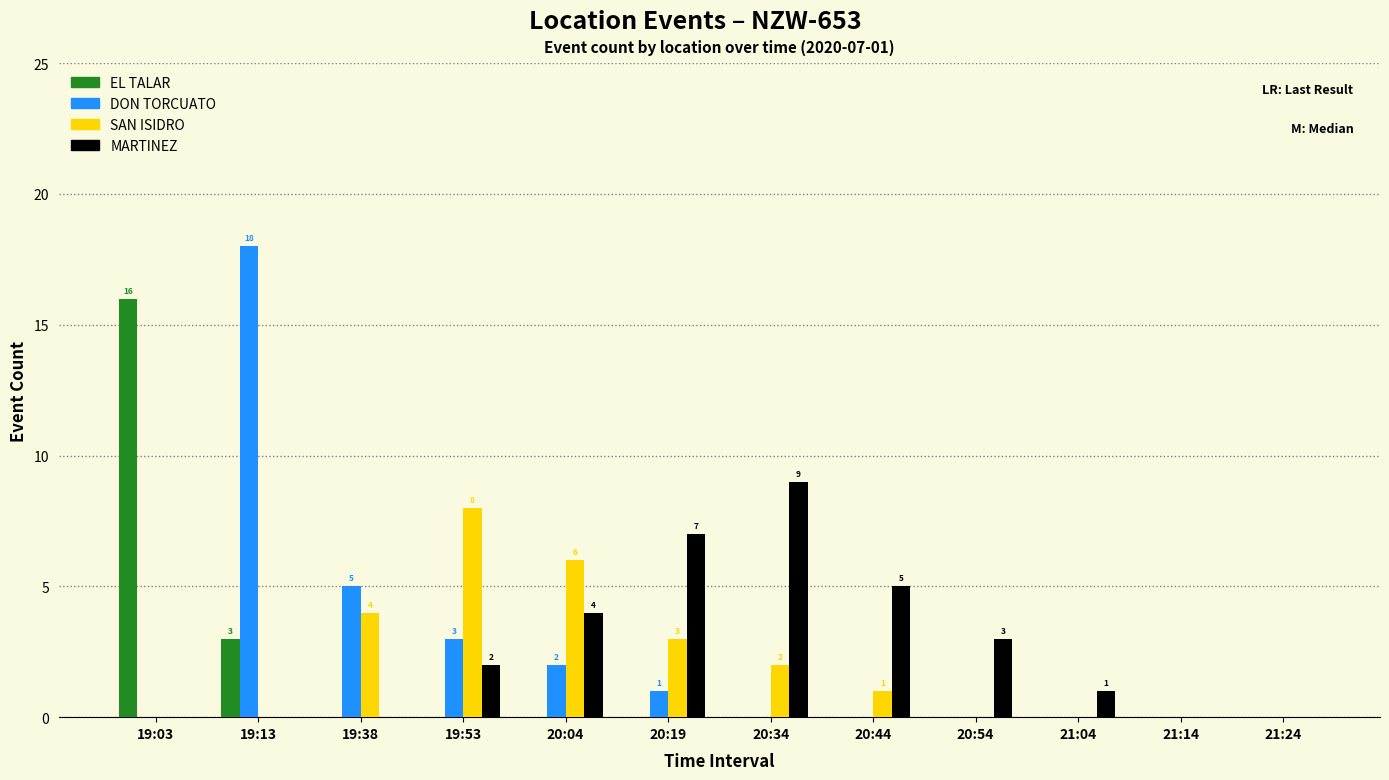

Is the value of EL TALAR at 20:19 greater than the value of SAN ISIDRO at 20:04?

No